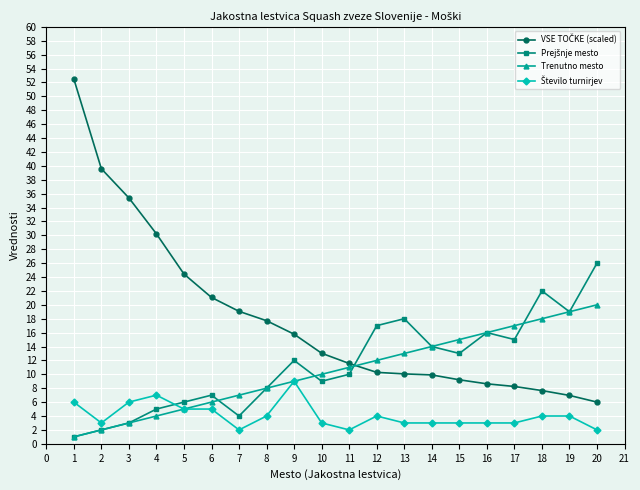

What is the maximum value shown in the chart?

52.5